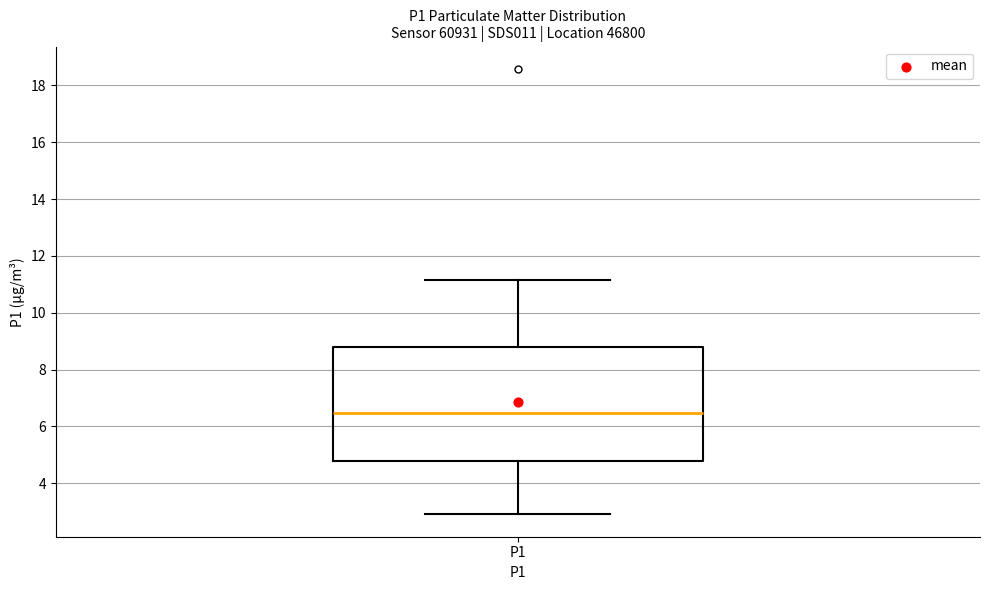

Read this box plot against the y-axis: the position of the median line, the range covered by the box, and the ends of both whiskers. The values are not printed on the chart, so give them approximately, as read against the axis.

median 6.4, box 4.8 to 8.8, whiskers 3.0 to 11.2